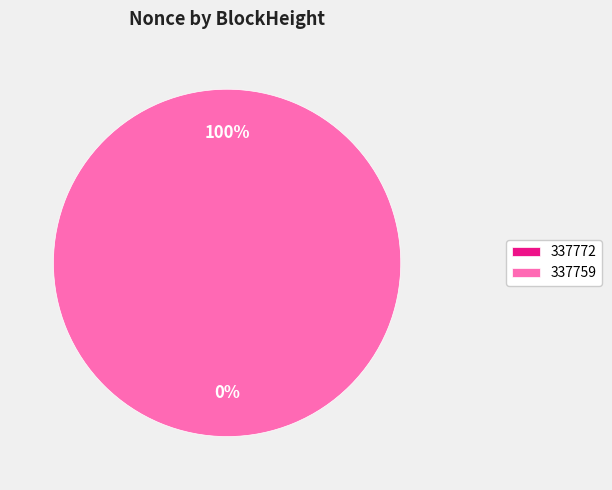

Count the number of slices in the pie.

2